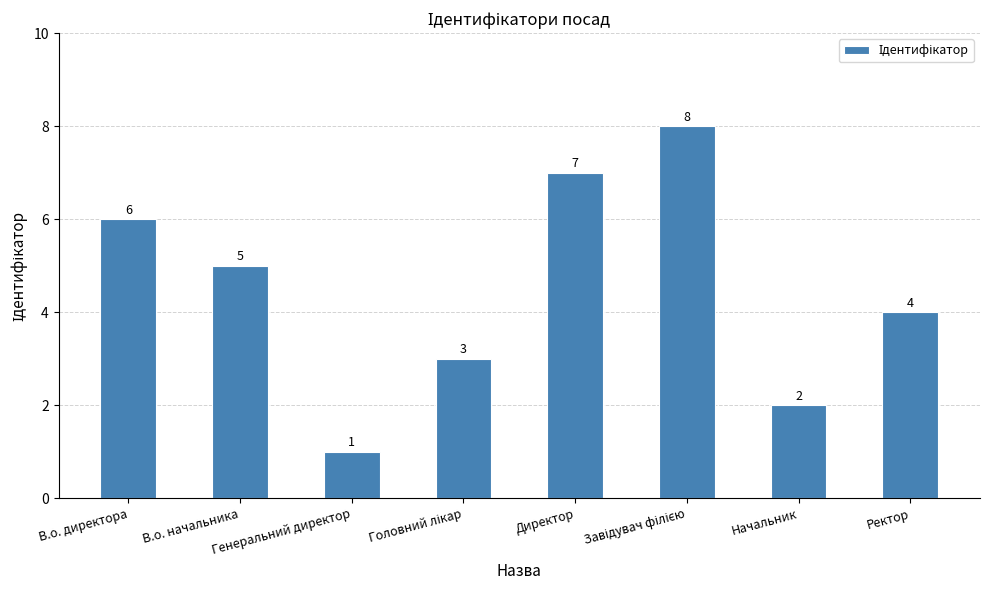

Where is the data nearest to the value 4?

Ректор